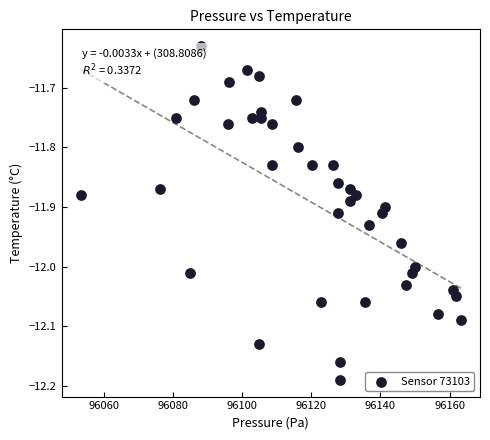

What is the range of X values (max minus min)?

110.0